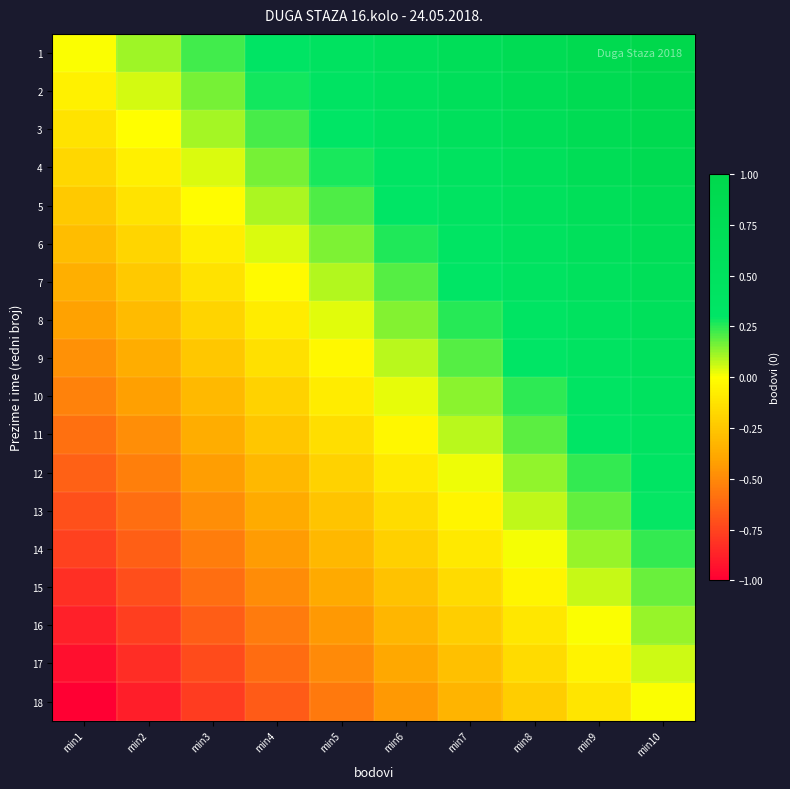

Rank the series at min9 from highest to lowest value.

1, 2, 3, 4, 5, 6, 7, 8, 9, 10, 11, 12, 13, 14, 15, 16, 17, 18